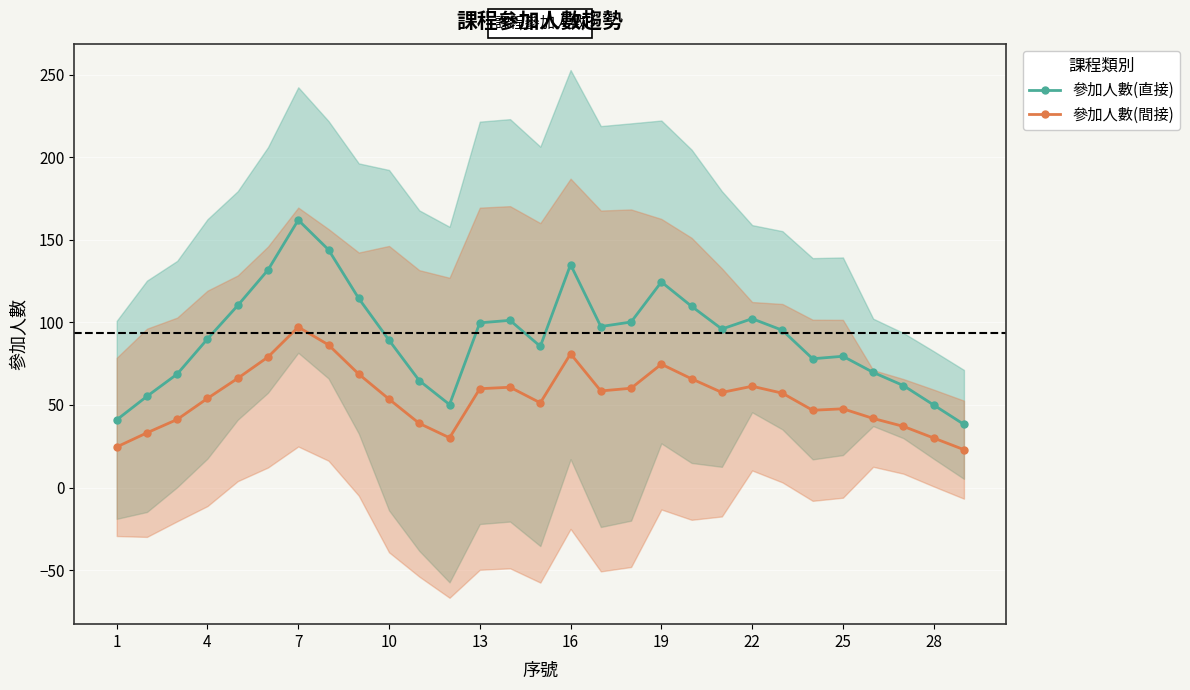

How many series are shown in this chart?

2